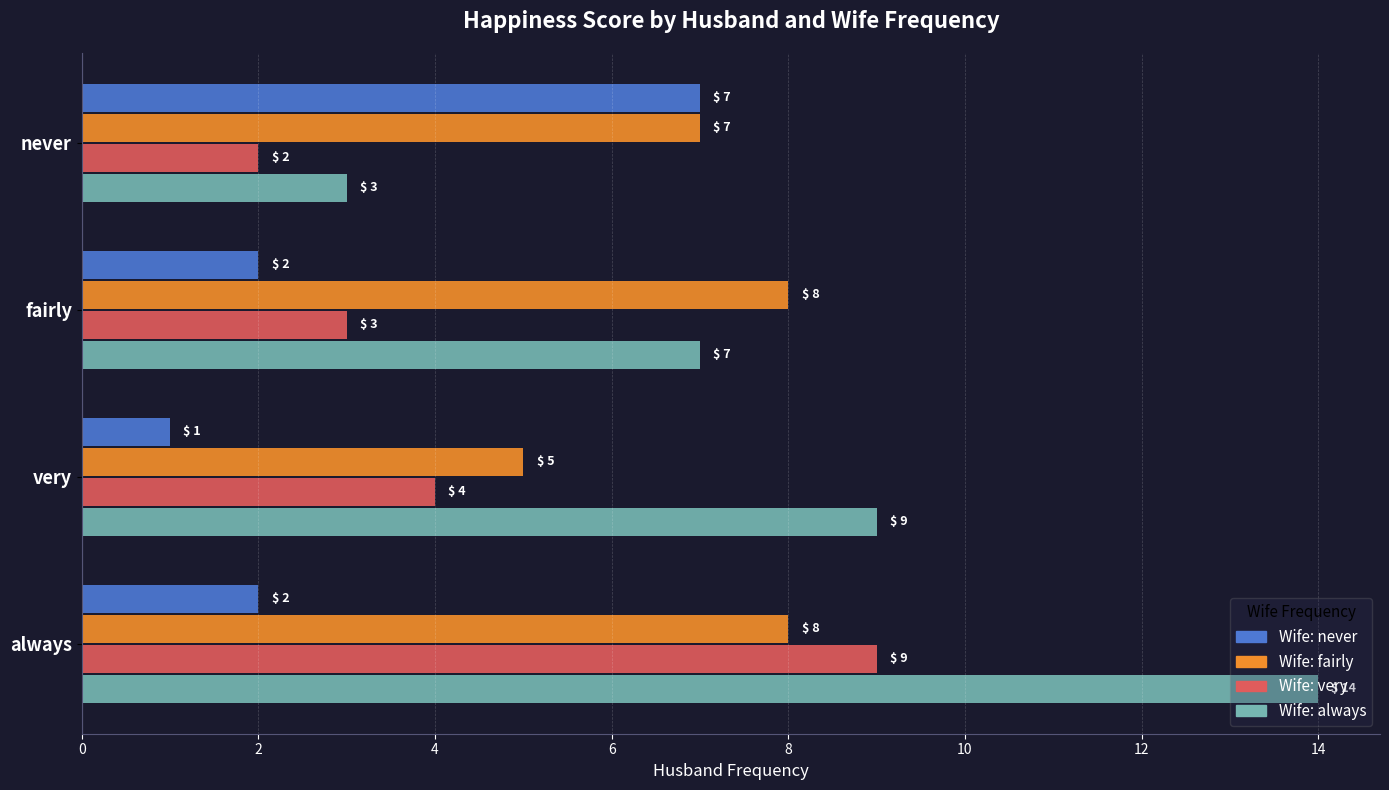

What is the total value across all series at never?

19